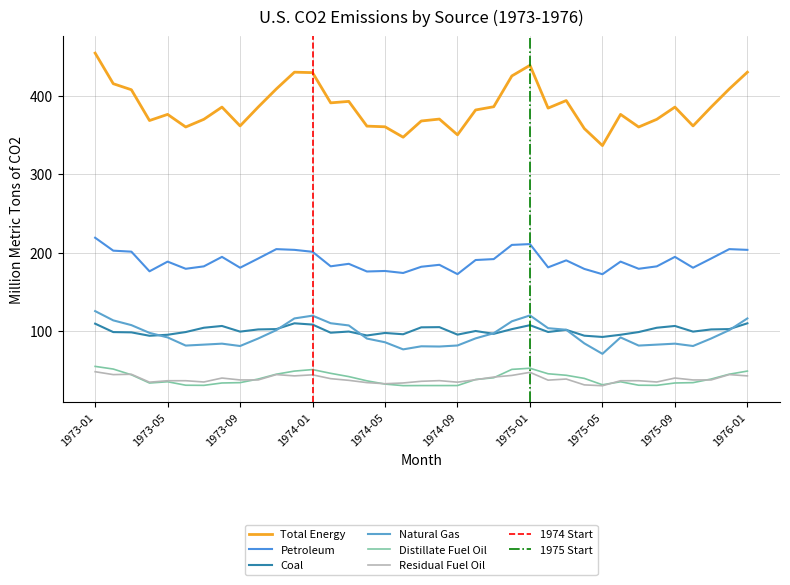

What is the label of the 26th point from the left?

1975-02